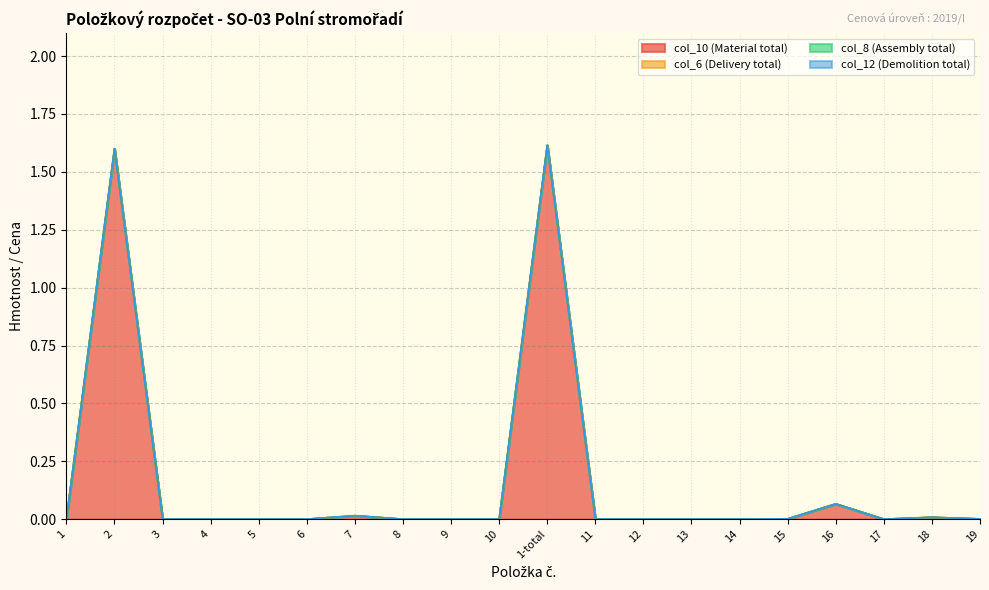

True or false: col_6 (Delivery total) and col_10 (Material total) intersect in this chart.

False